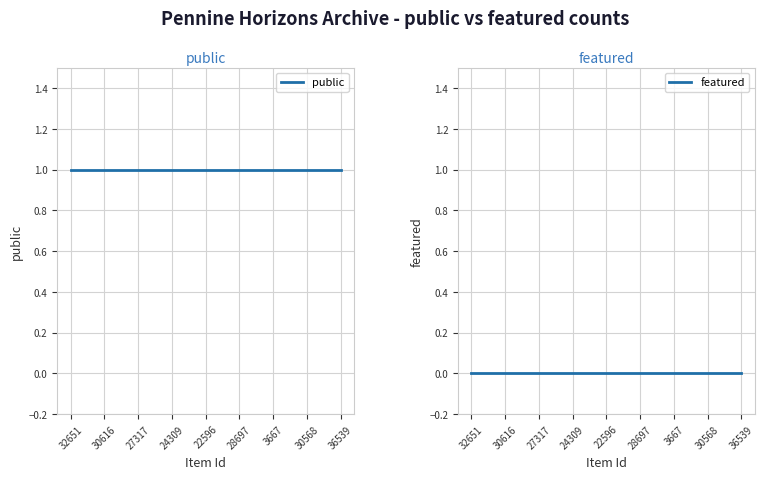

Does the chart display data point markers on the line(s)?

No